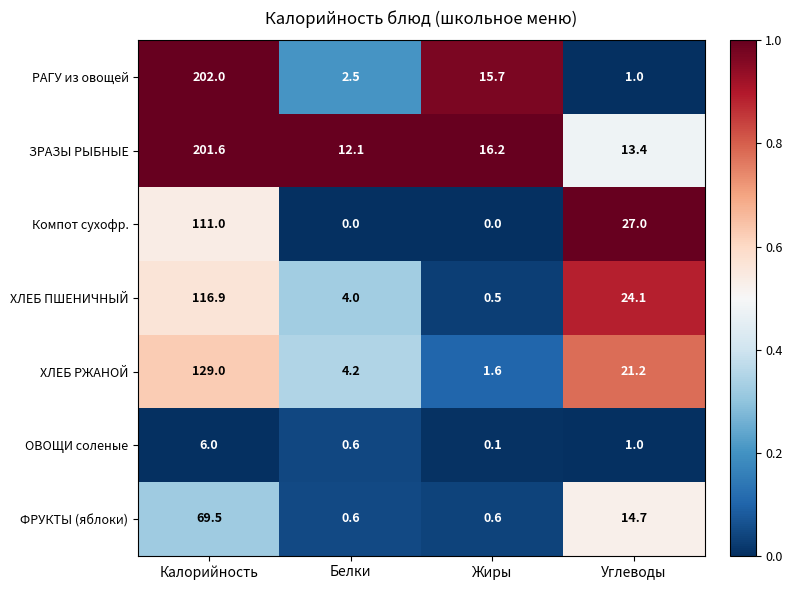

What is the spread (max minus min) of values at Калорийность?

196.0